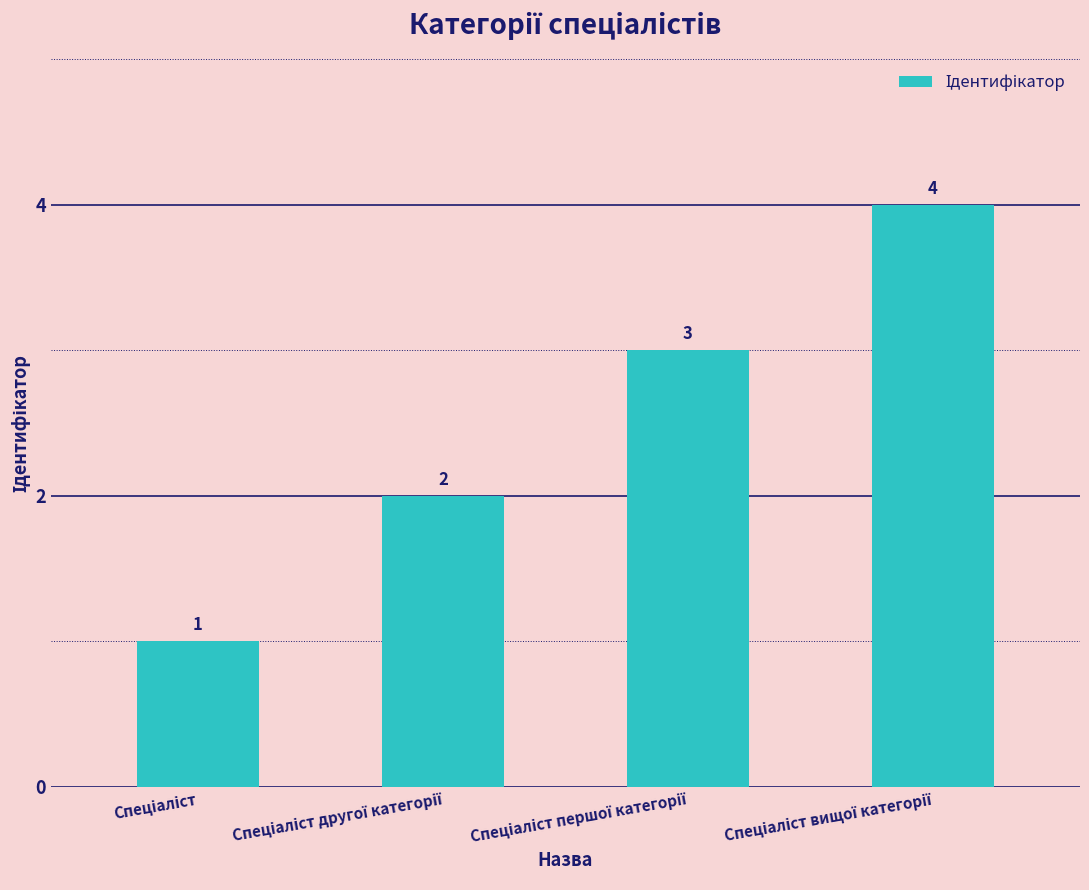

How many values are between 2 and 4?

3